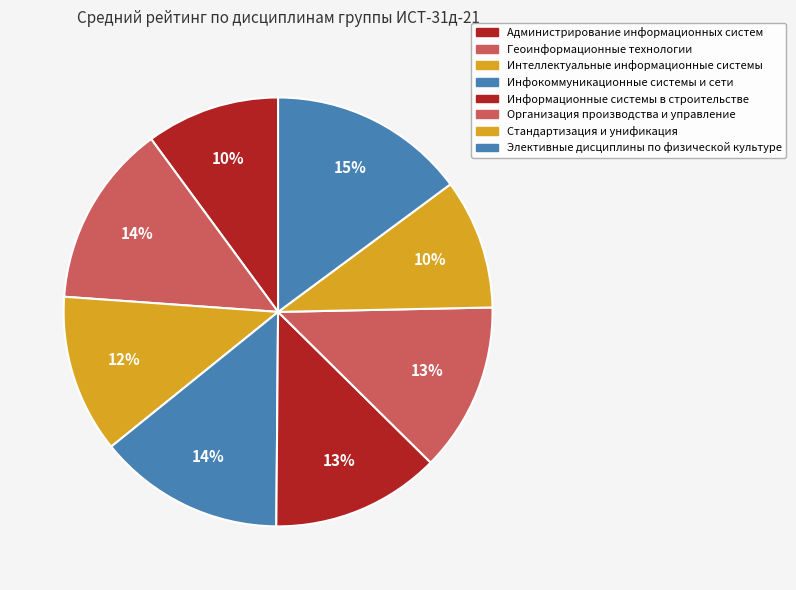

The Интеллектуальные информационные системы slice represents 12% of the pie. True or false?

True